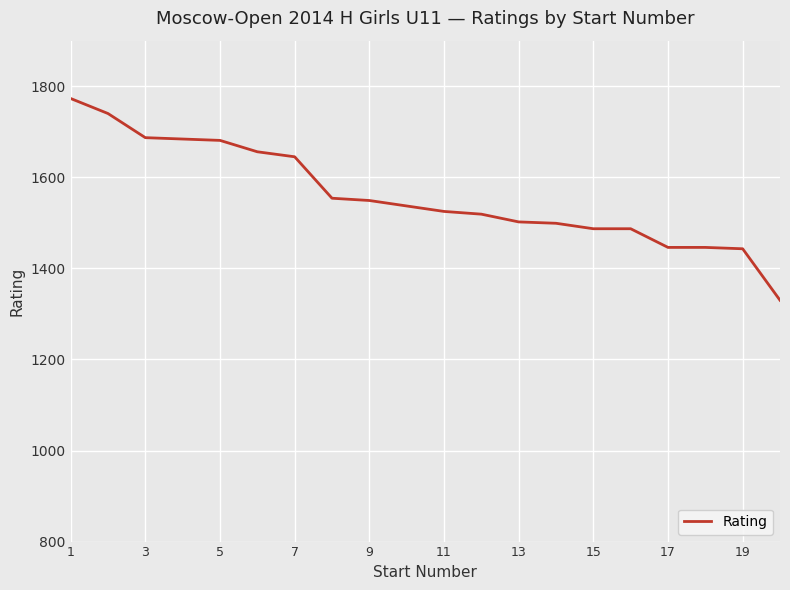

What is the difference between the maximum and minimum values?

443